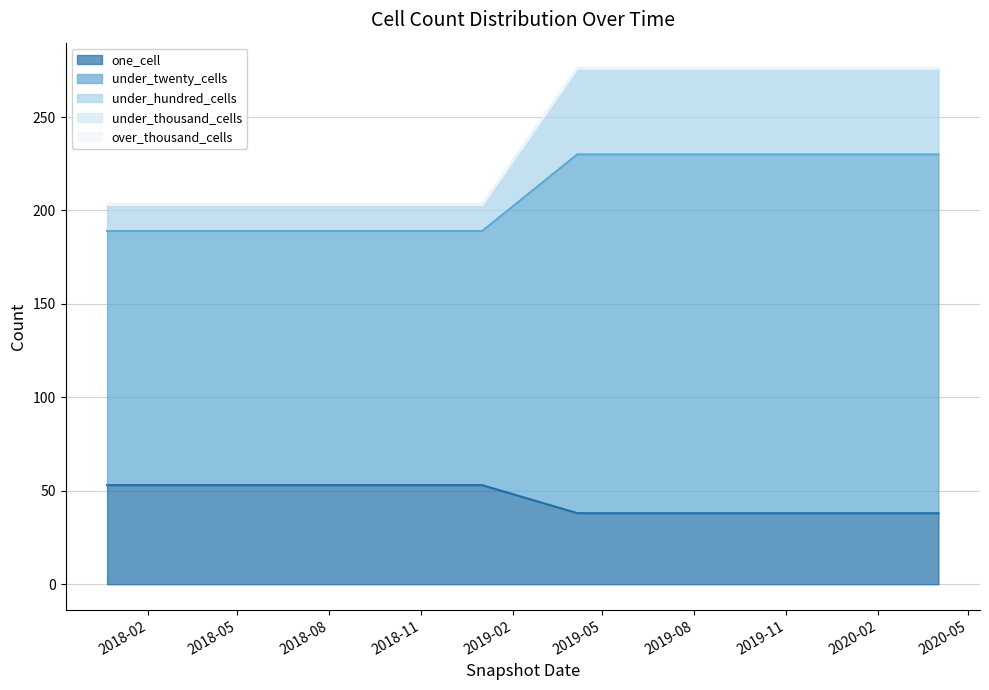

Rank the series by their maximum value, from lowest to highest.

one_cell, under_twenty_cells, under_hundred_cells